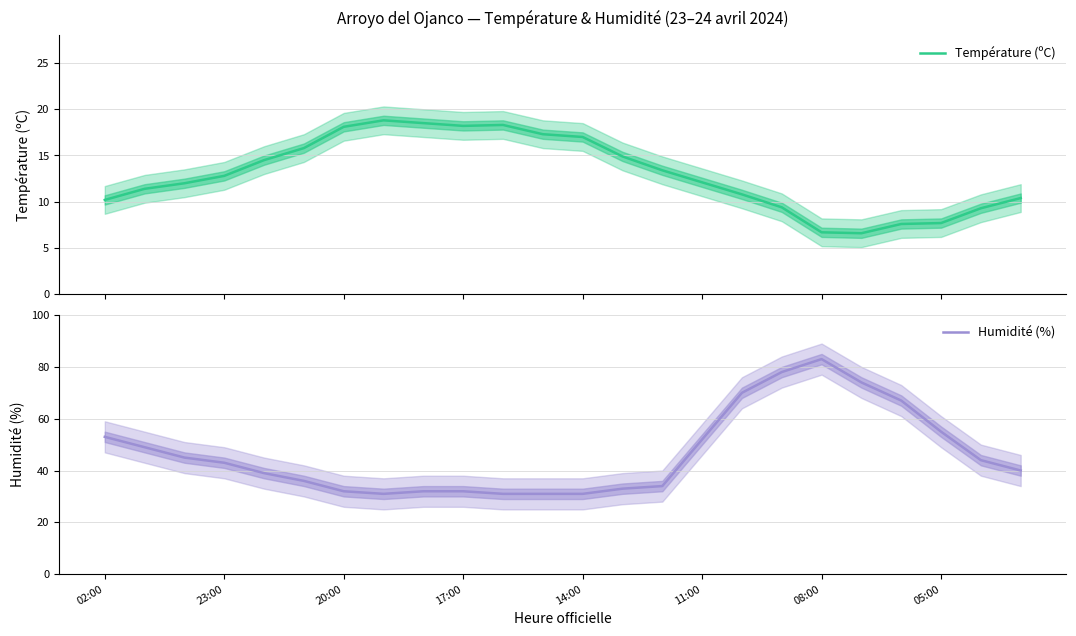

What value does the Humidité (%) series have at 22?

44.0